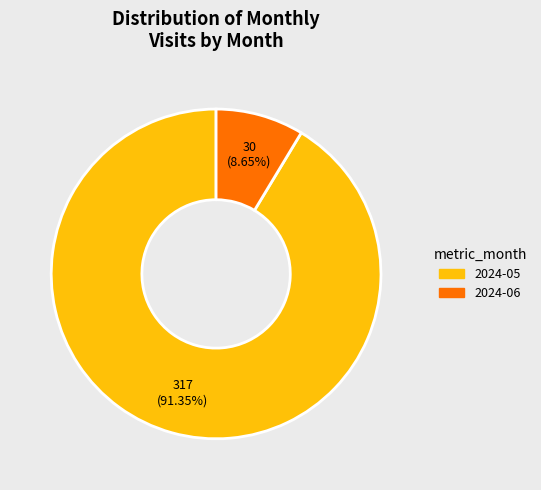

Which slice is the smallest?

2024-06